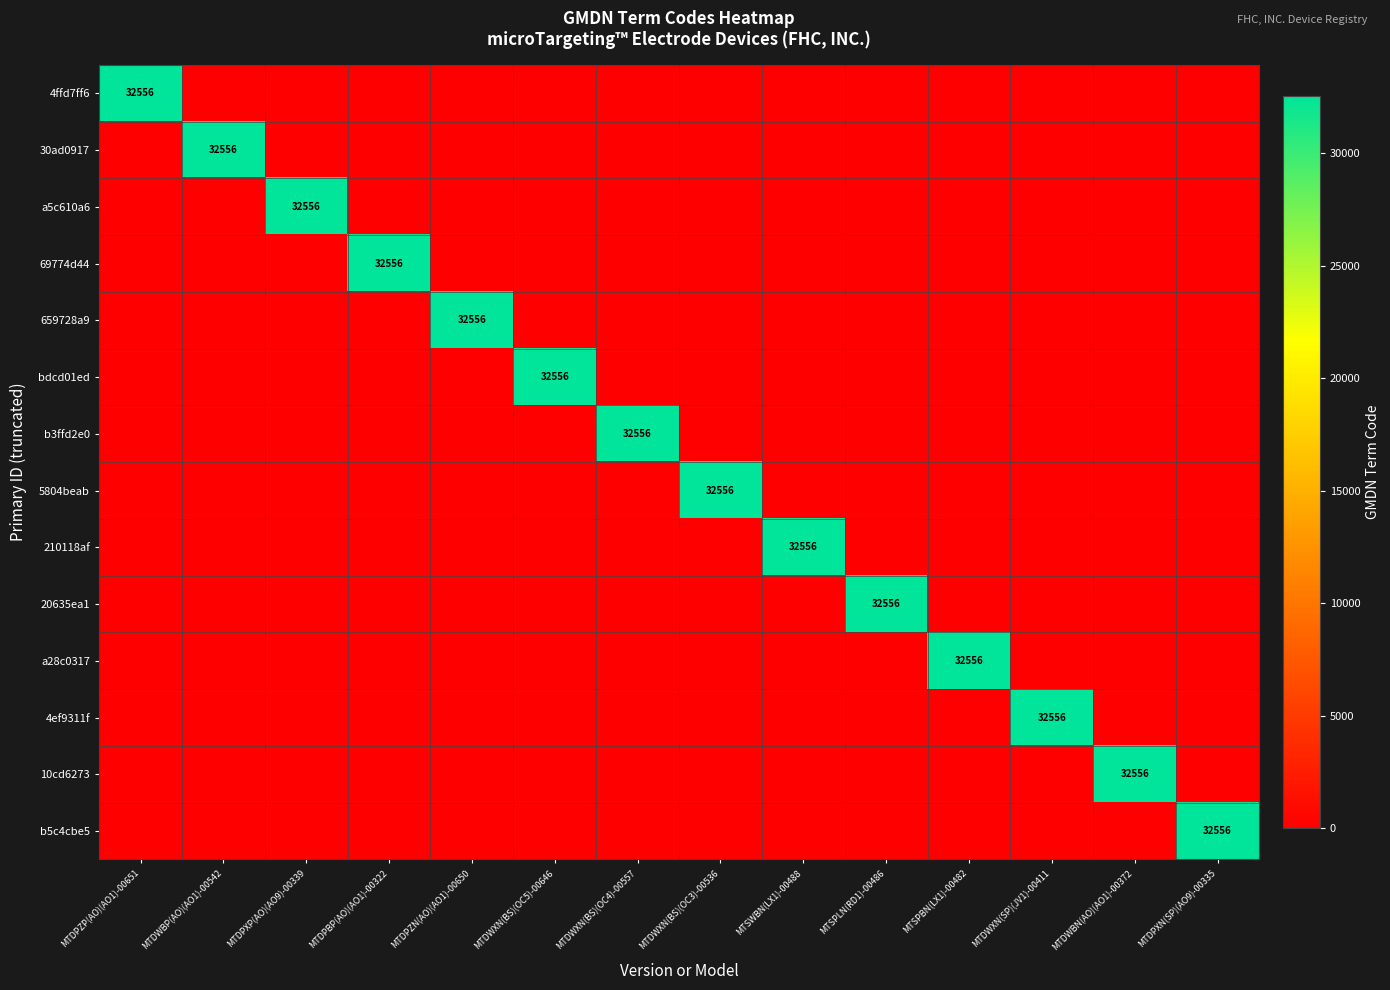

True or false: 210118af has a value of 32556 at MTSWBN(LX1)-00488.

True